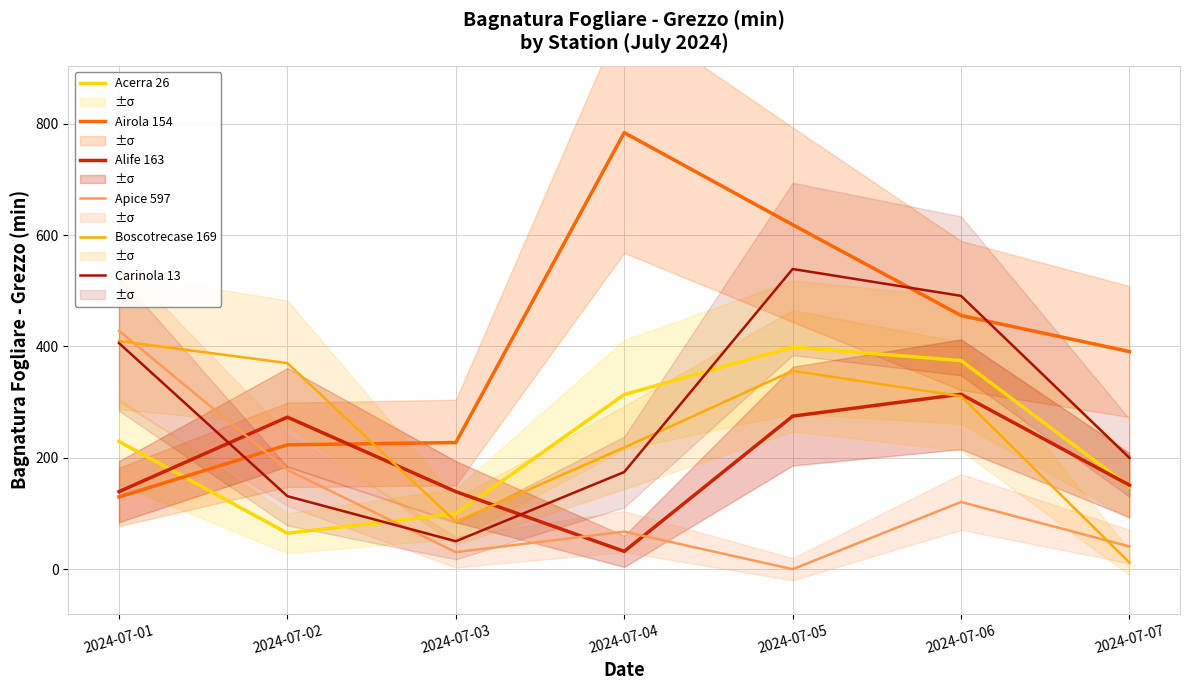

What is the difference between the second highest and minimum values in the Acerra 26 series?

309.9